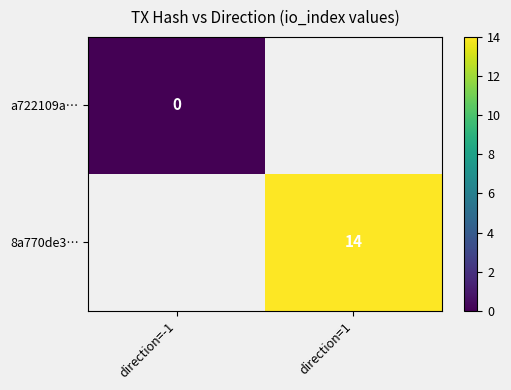

True or false: 8a770de3… has a value of 14 at direction=1.

True